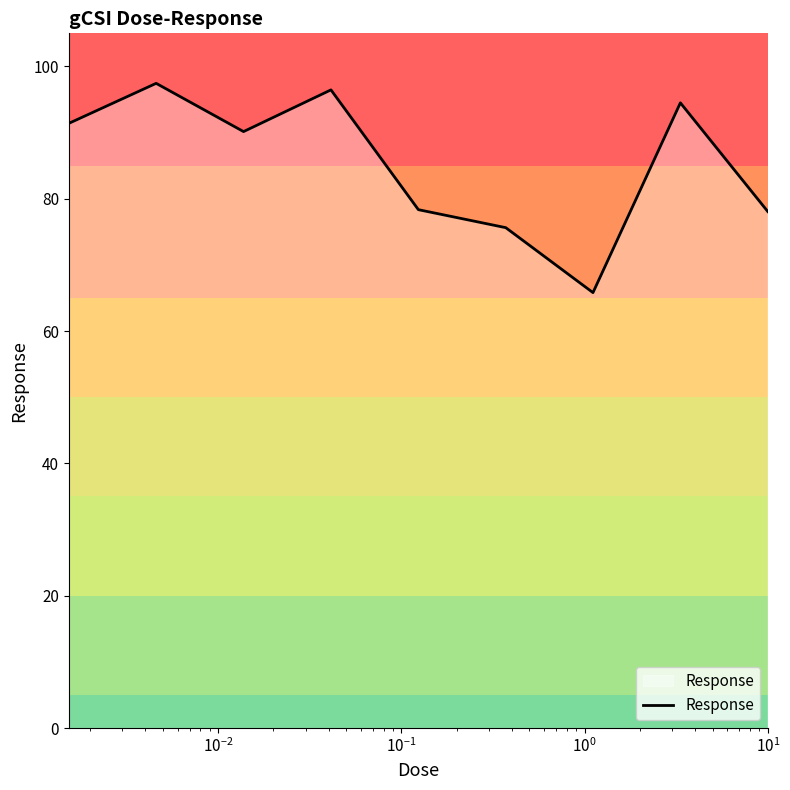

What is the minimum value shown in the chart?

65.8